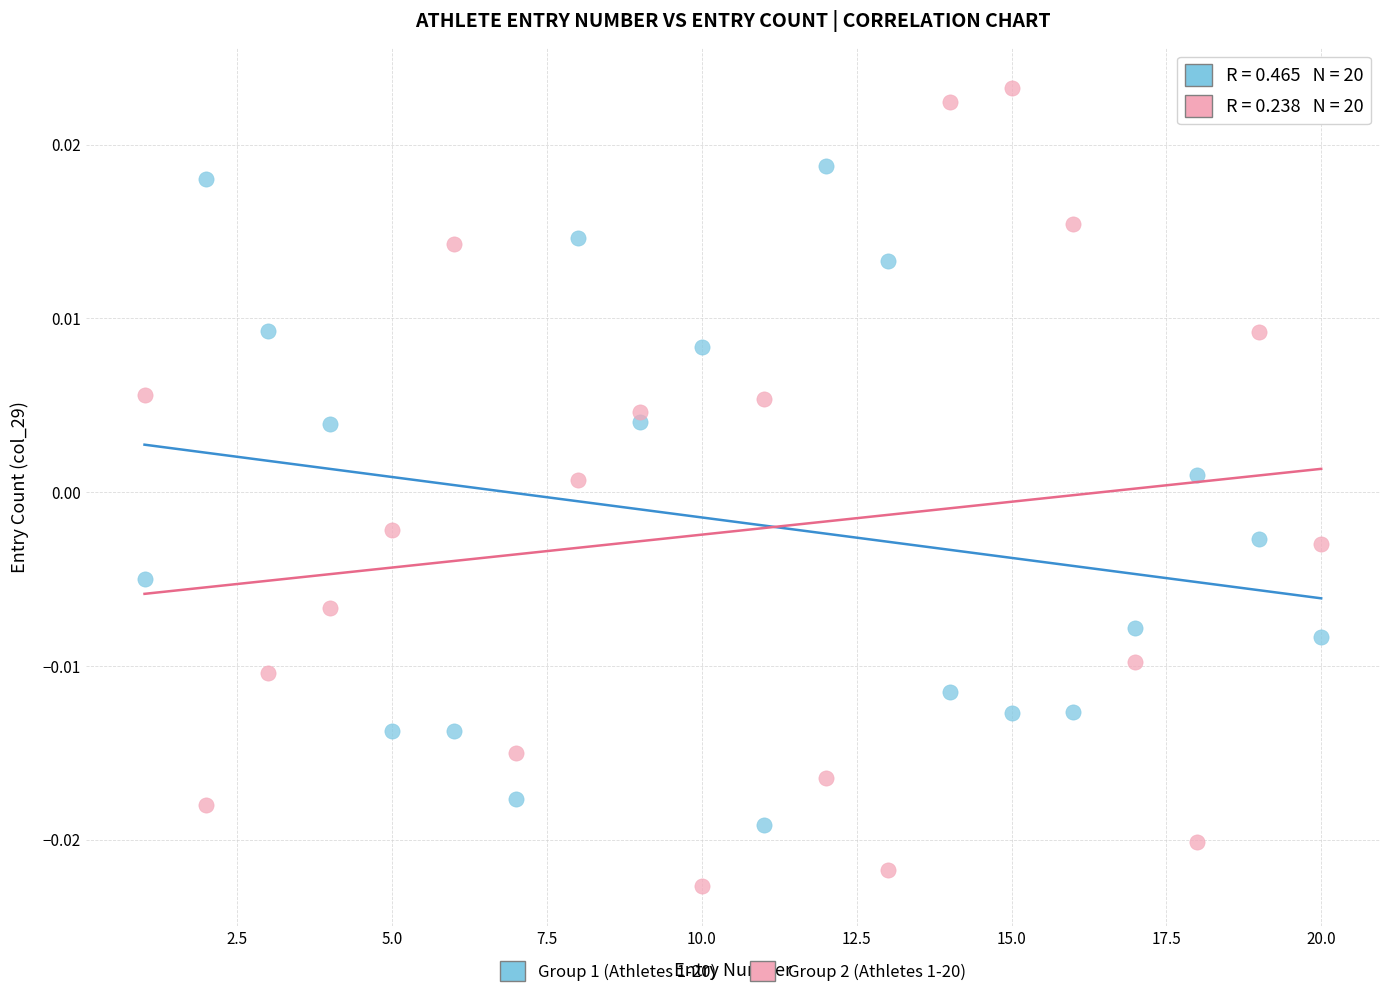

What are all the series names shown in the legend?

Group 1 (Athletes 1-20), Group 2 (Athletes 1-20)